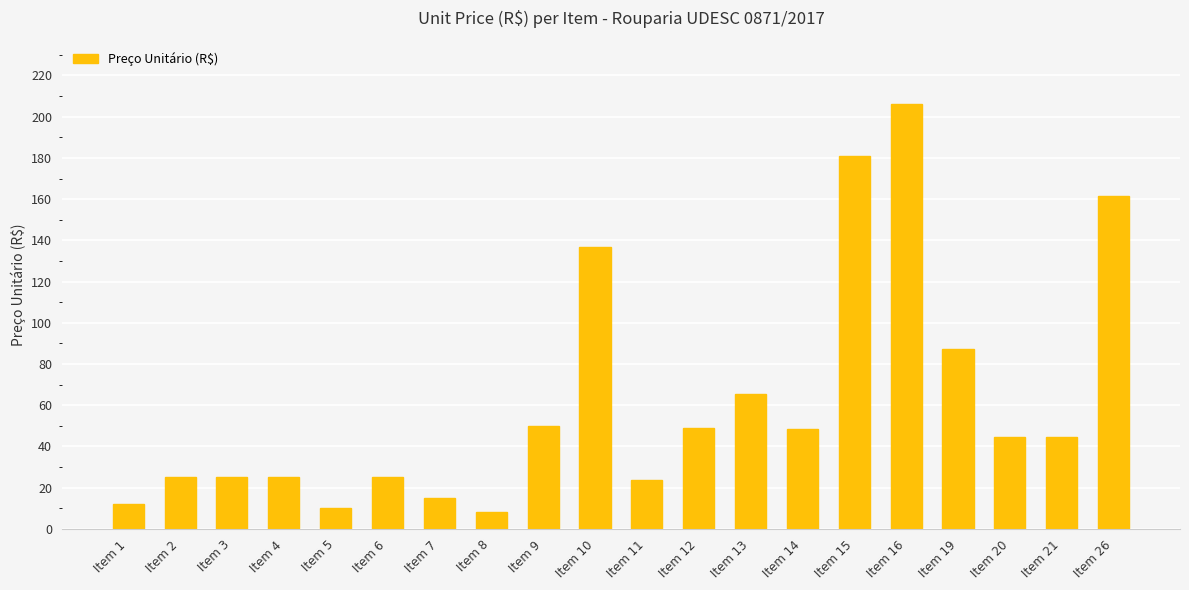

Which category has the highest value across all series?

Item 16